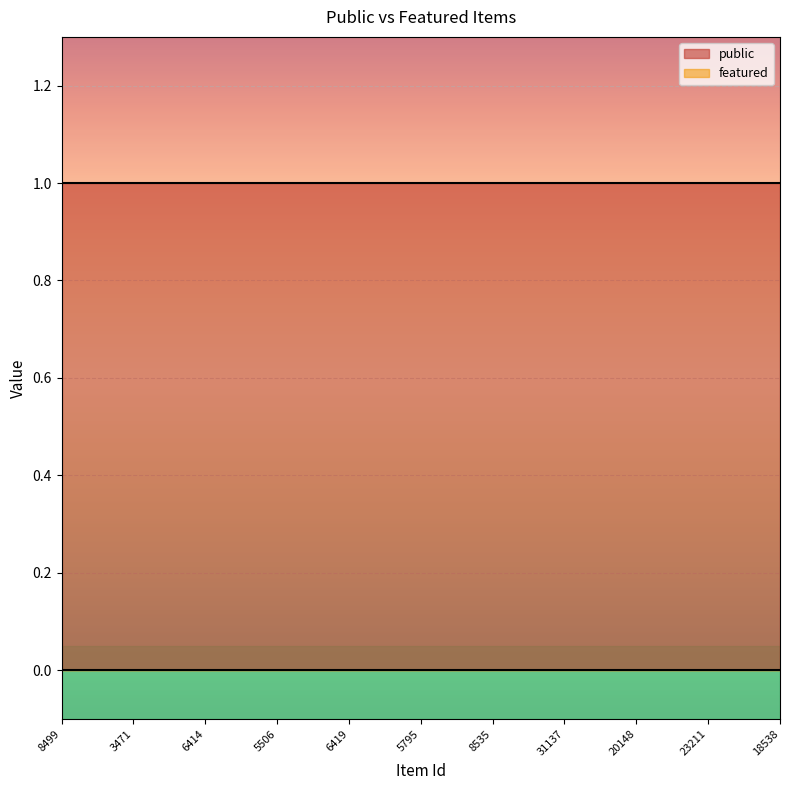

Rank the series by their average value, from lowest to highest.

featured, public